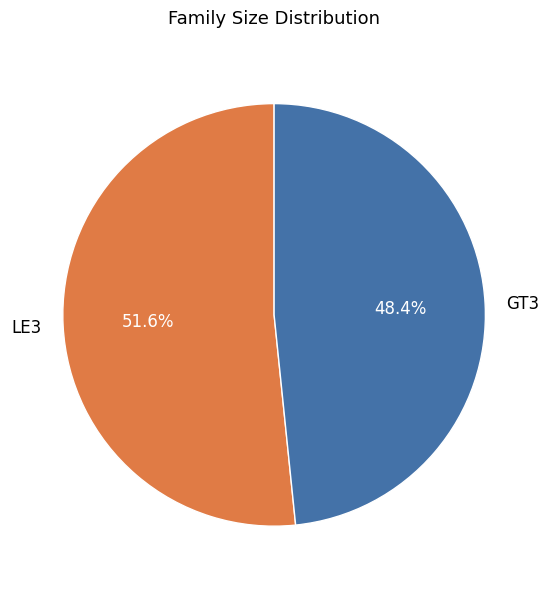

Is there any slice that represents more than half of the pie?

Yes